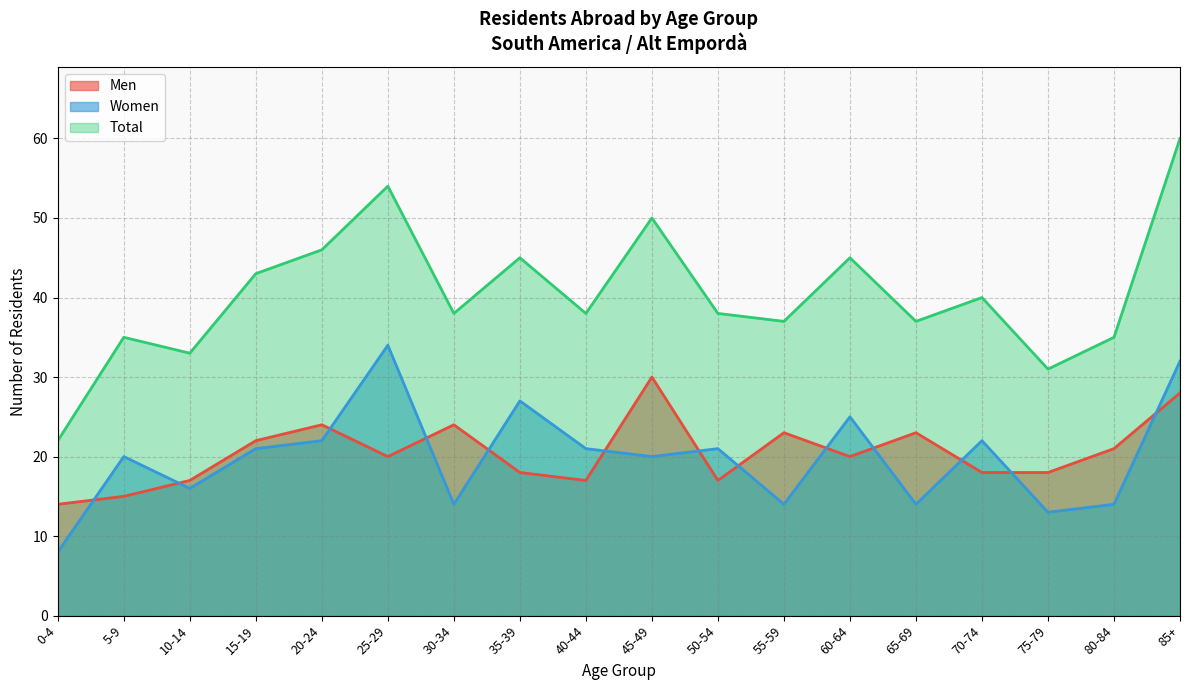

At 80-84, list the series in order from largest to smallest.

Total, Men, Women